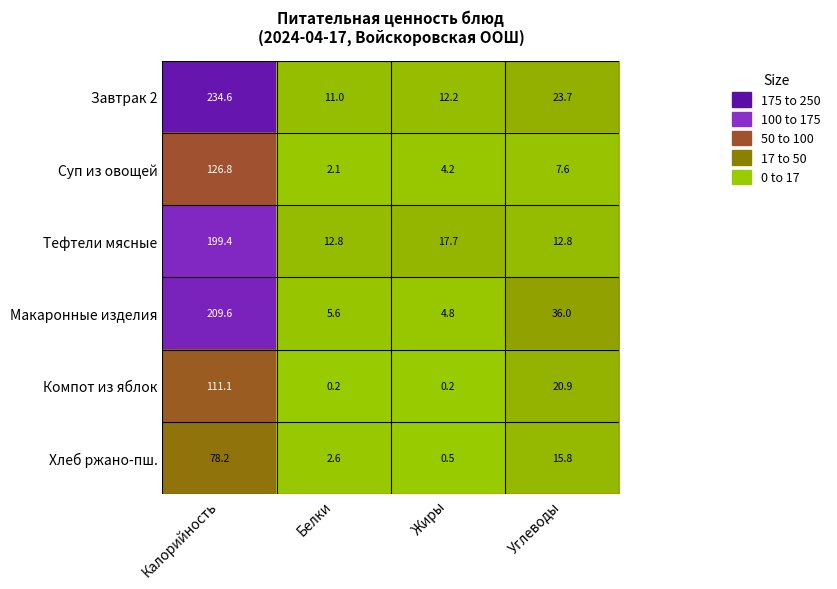

What is the sum of the Хлеб ржано-пш. values at Углеводы and Жиры?

16.3